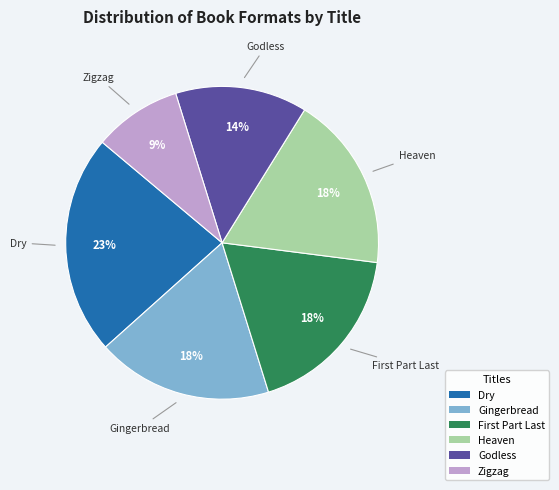

How many segments does this pie chart have?

6